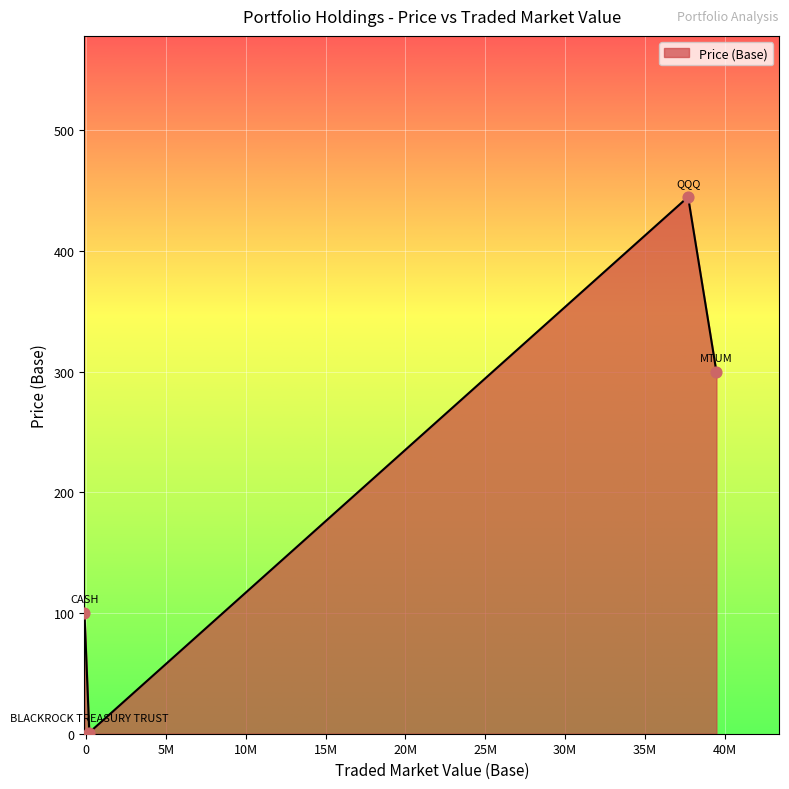

What is the greatest value displayed?

444.8